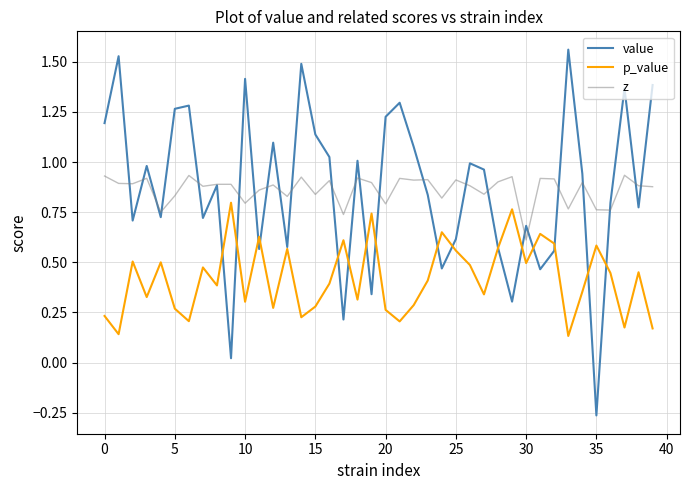

How many series are shown in this chart?

3